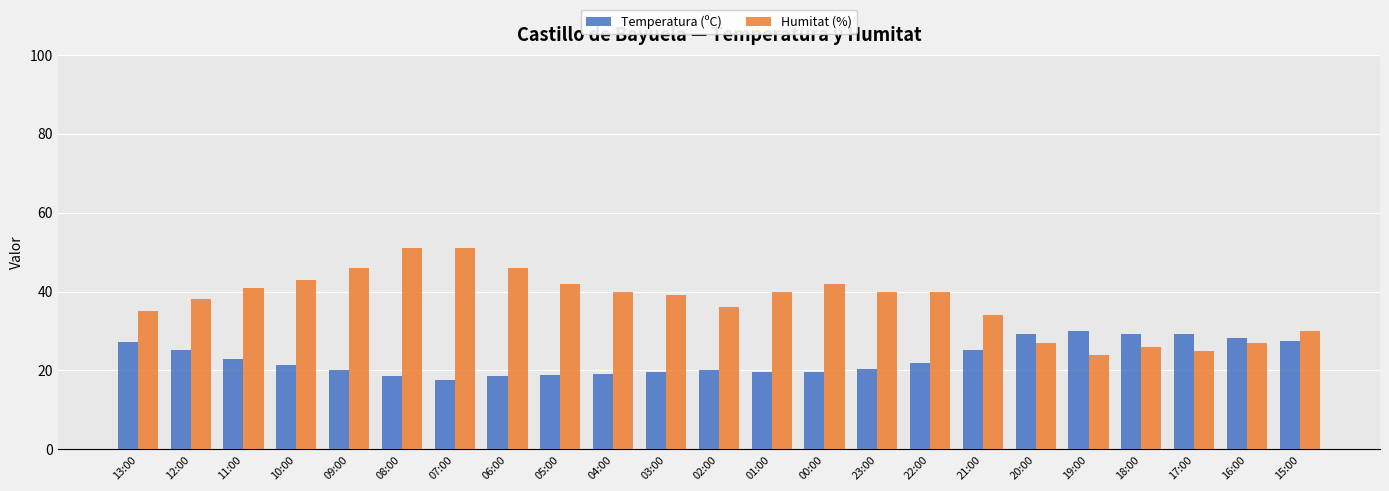

Is the value of Humitat (%) at 15:00 greater than the value of Temperatura (ºC) at 11:00?

Yes